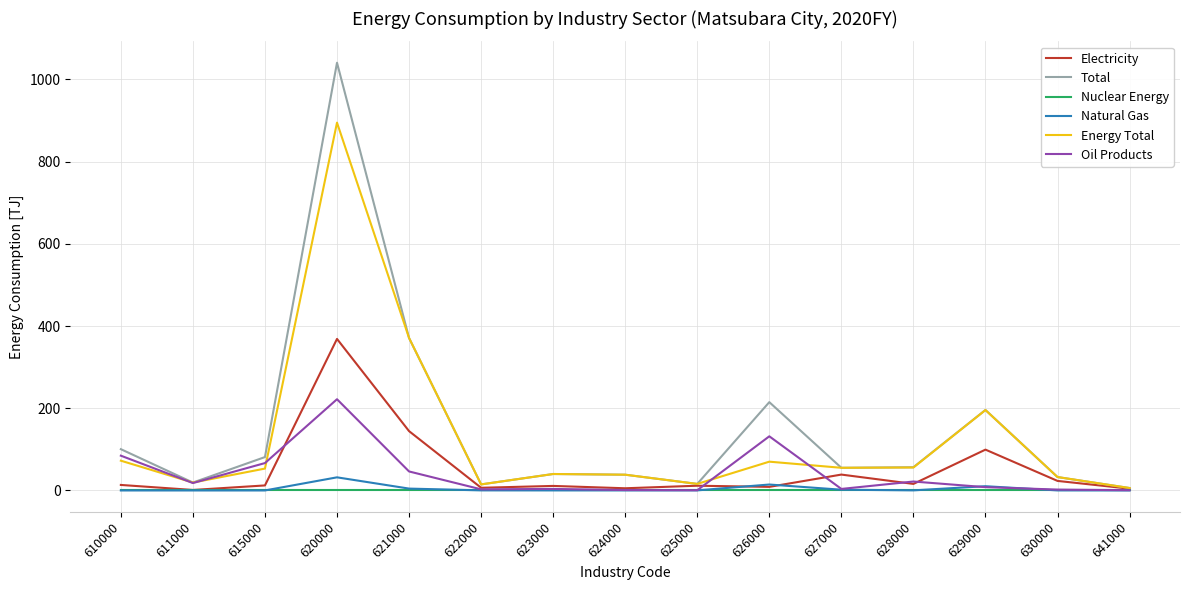

What is the approximate value of Energy Total at 620000?

894.8